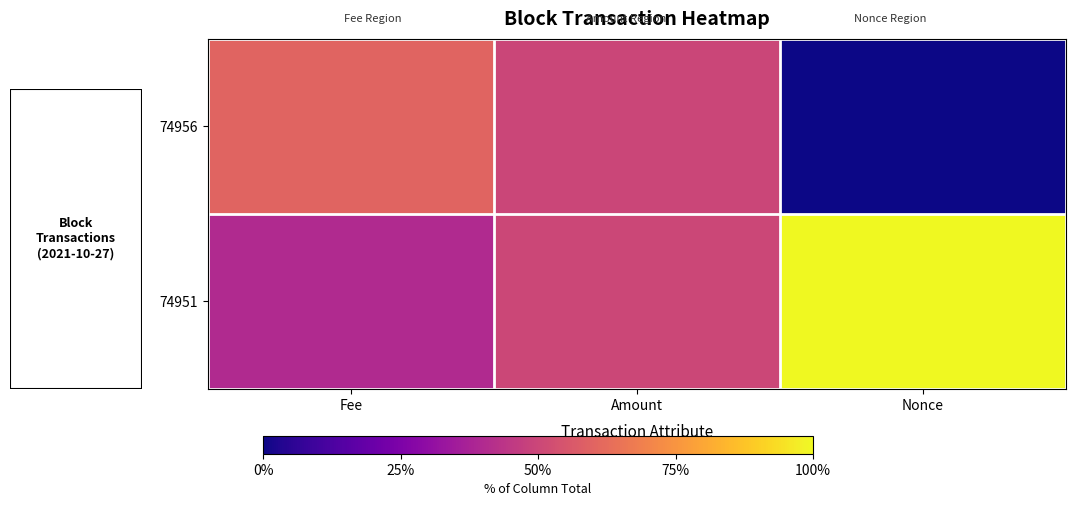

Reading left to right, transcribe all the data shown in this chart.

74956: Fee=60.0	Amount=49.7	Nonce=0.0
74951: Fee=40.0	Amount=50.3	Nonce=100.0